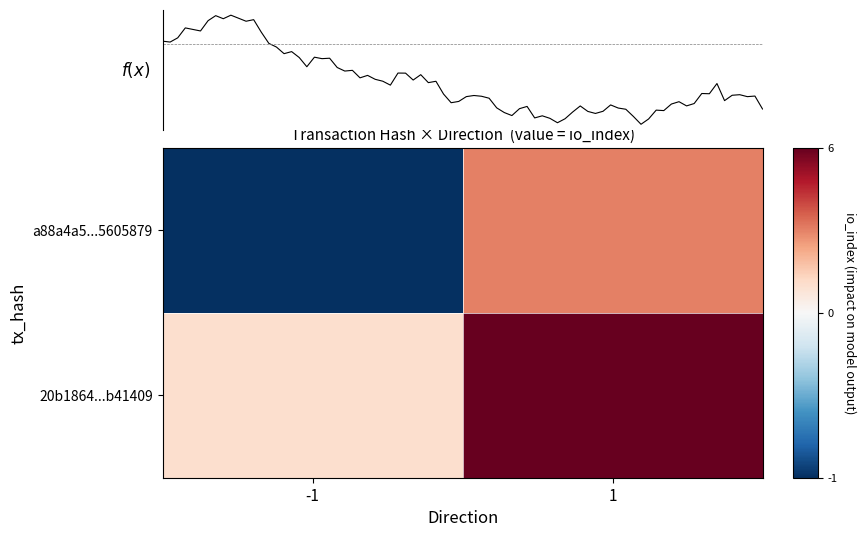

Reading left to right, transcribe all the data shown in this chart.

a88a4a588dd02cefb4cd3d166954305d5605879: -1	3
20b1864d8201365b35565f45b8c9adbc4b41409: 1	6